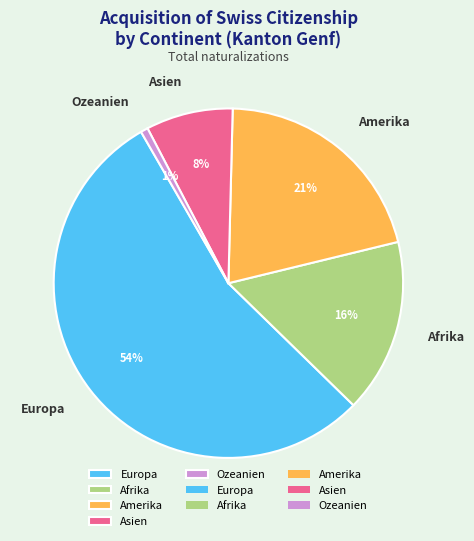

How many segments does this pie chart have?

5